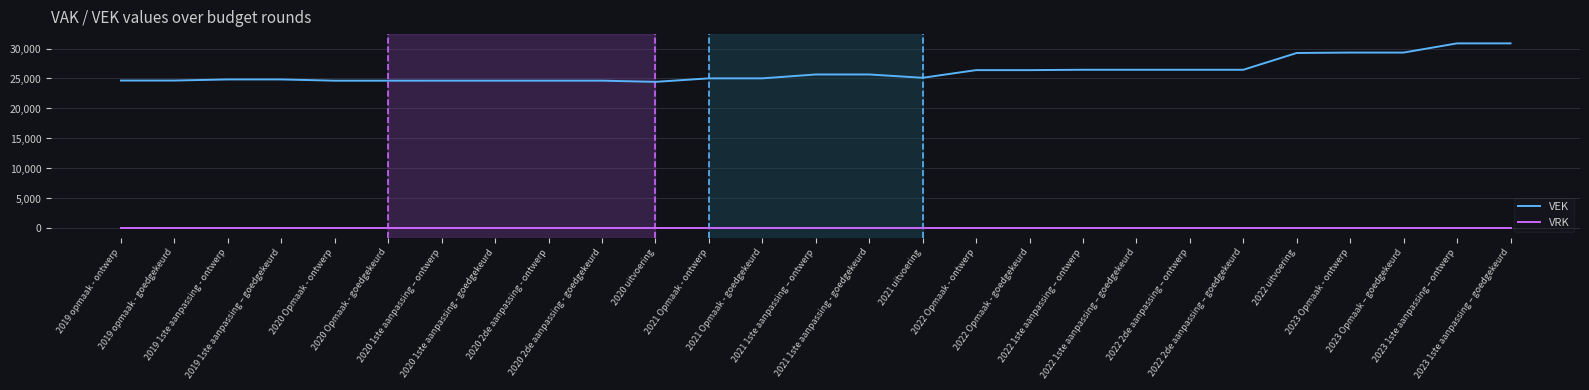

True or false: VRK and VEK cross at least once.

False